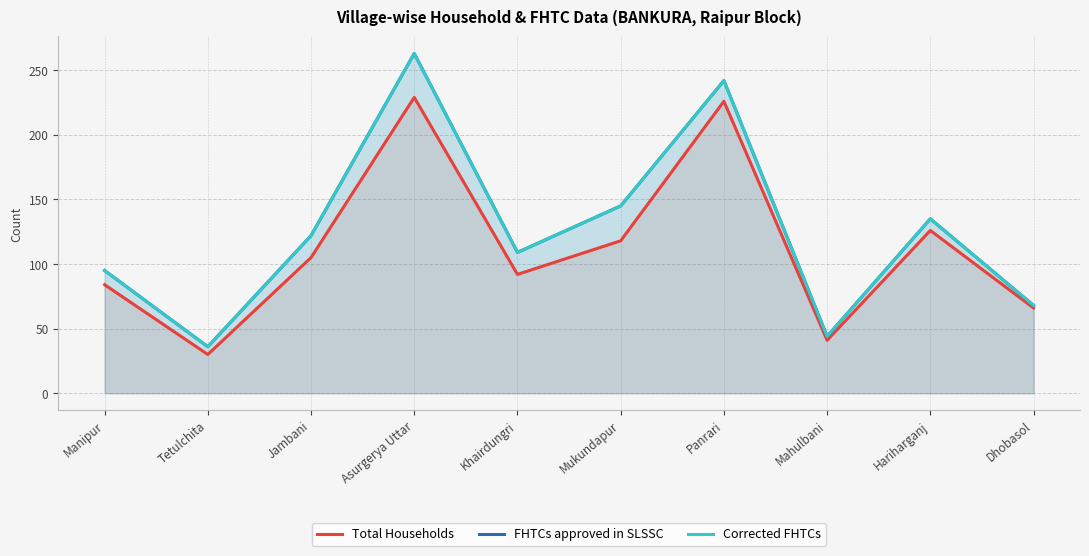

What are all the series names shown in the legend?

Total Households, FHTCs approved in SLSSC, Corrected FHTCs